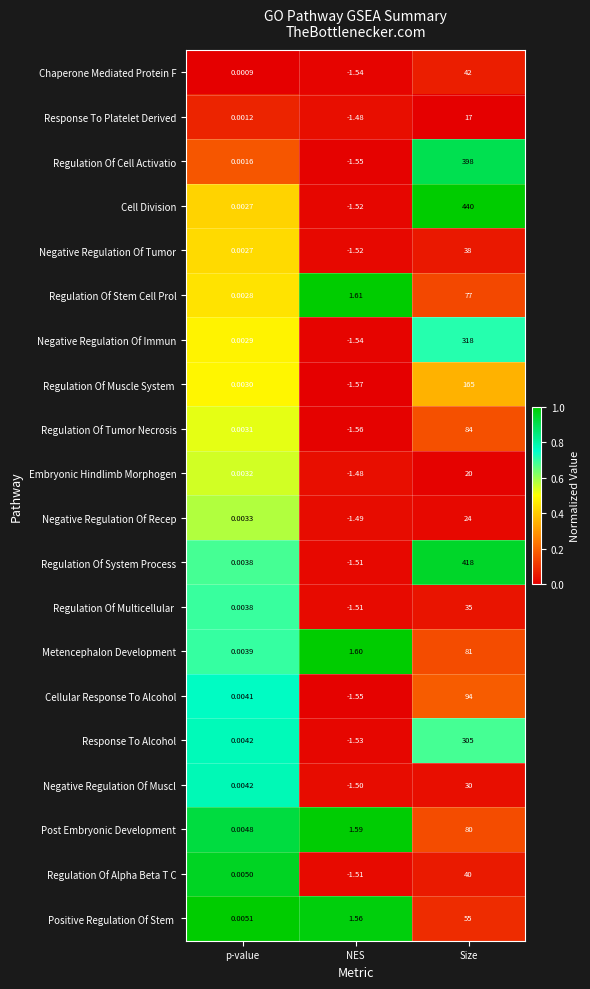

Which series has the largest total across all categories?

Cell Division